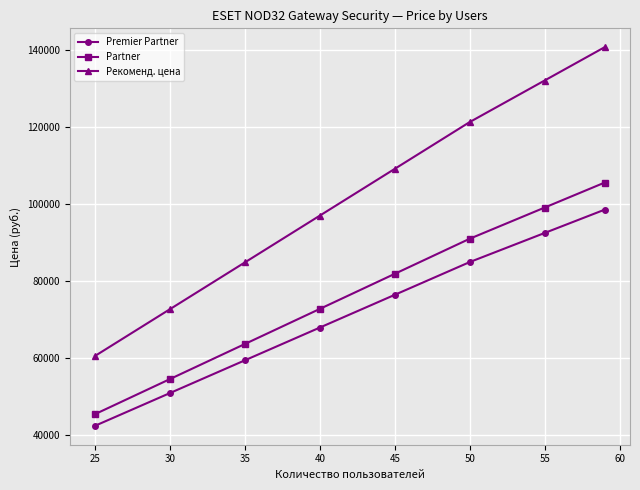

Rank the series by their average value, from highest to lowest.

Рекоменд. цена, Partner, Premier Partner